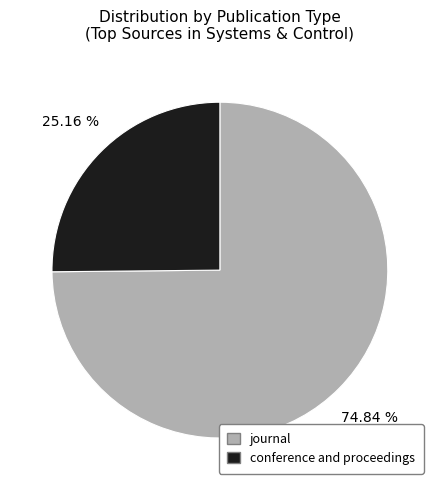

The conference and proceedings slice represents 36% of the pie. True or false?

False